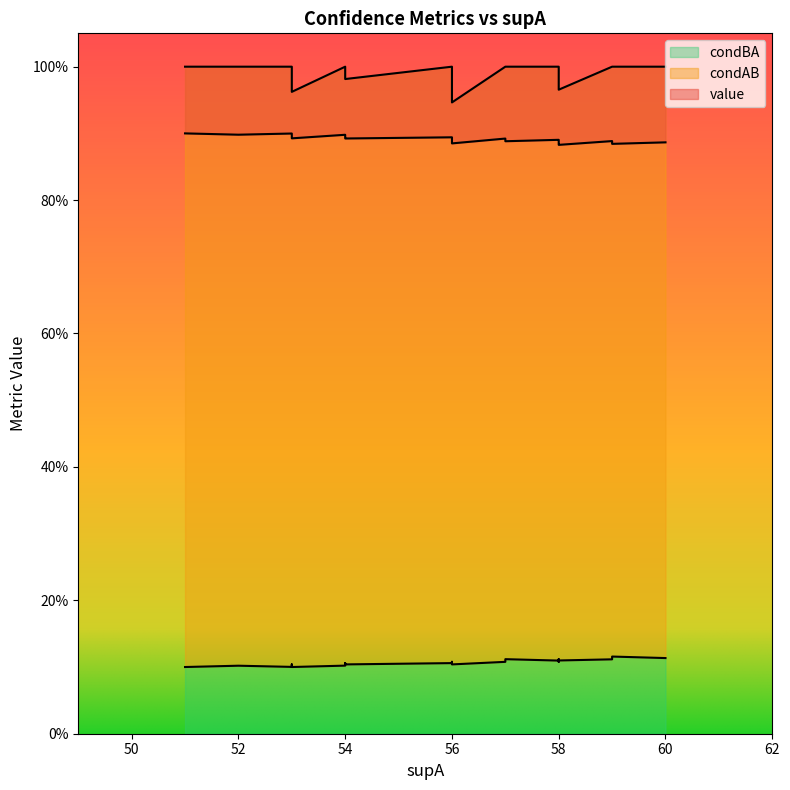

Reading left to right, what are all the values shown in this chart?

value: 0.9	0.9	0.9	0.9	0.9	0.9	0.9	0.9	0.9	0.9	0.9	0.9	0.9	0.9	0.9	0.9	0.9	0.9	0.9	0.9
condBA: 0.1	0.1	0.1	0.1	0.1	0.1	0.1	0.1	0.1	0.1	0.1	0.1	0.1	0.1	0.1	0.1	0.1	0.1	0.1	0.1
condAB: 1.0	1.0	1.0	1.0	1.0	1.0	1.0	1.0	1.0	1.0	1.0	1.0	1.0	1.0	1.0	1.0	0.9	1.0	1.0	1.0